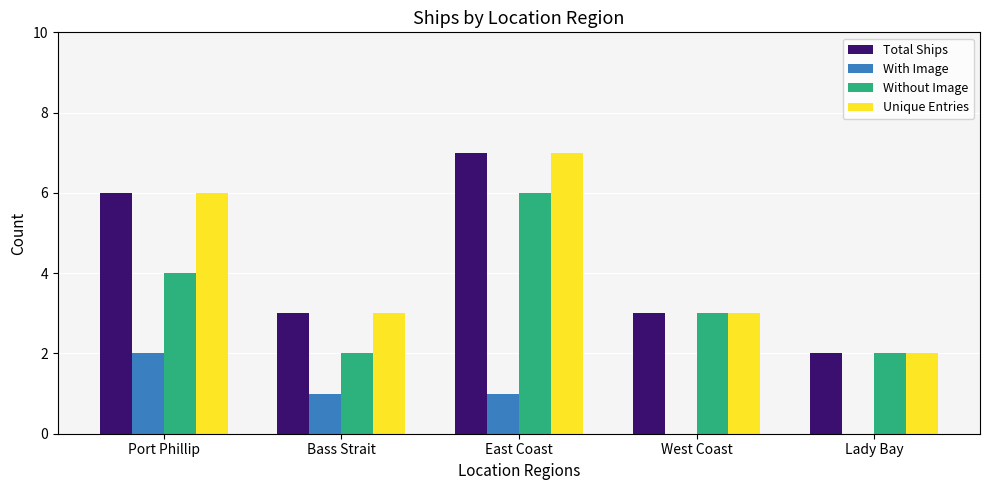

What is the sum of all Without Image values?

17